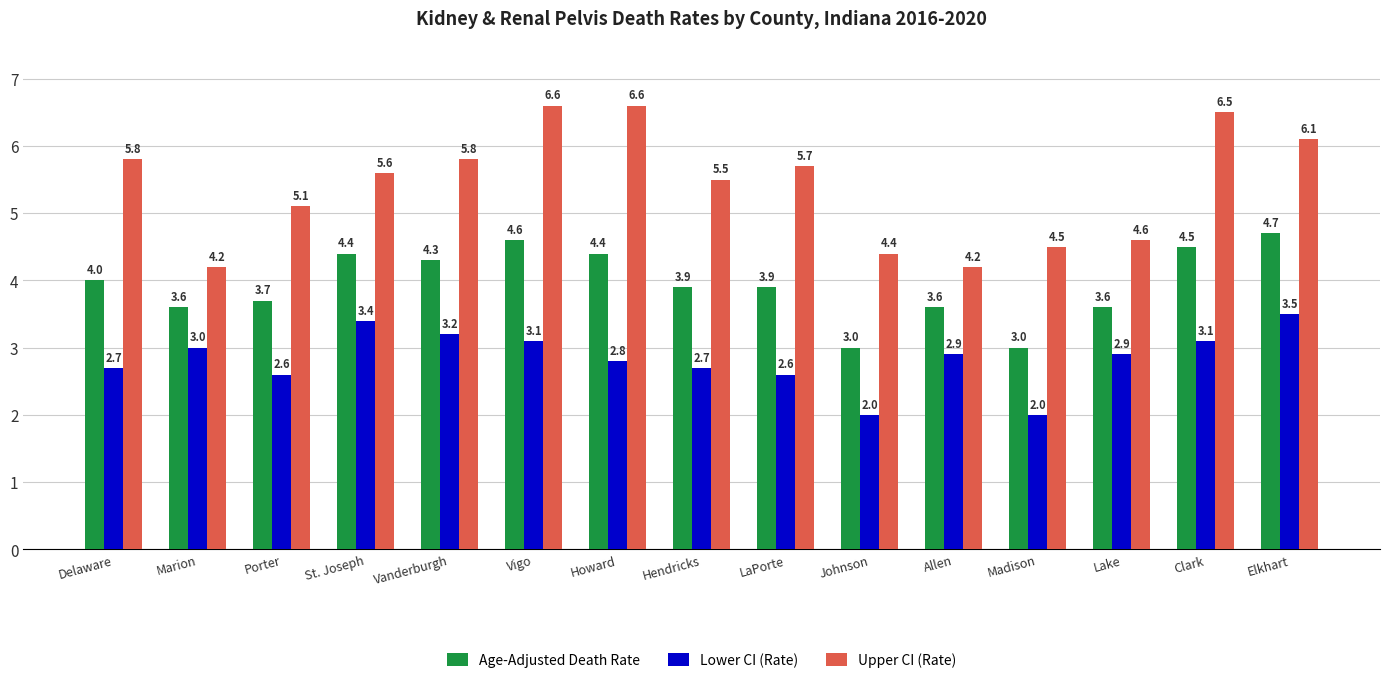

Which series has the largest range (max minus min)?

Upper CI (Rate)